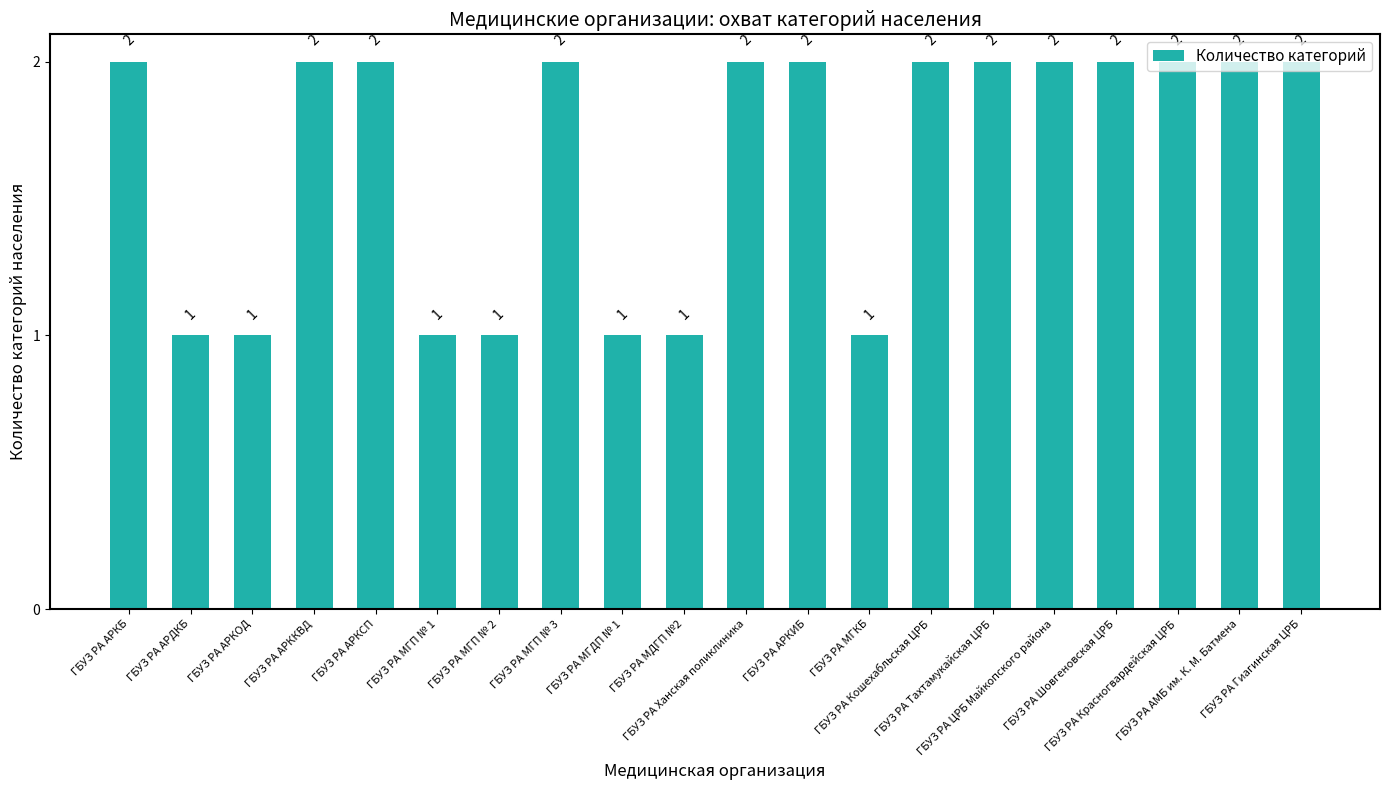

What is the value of the 16th bar from the left?

2